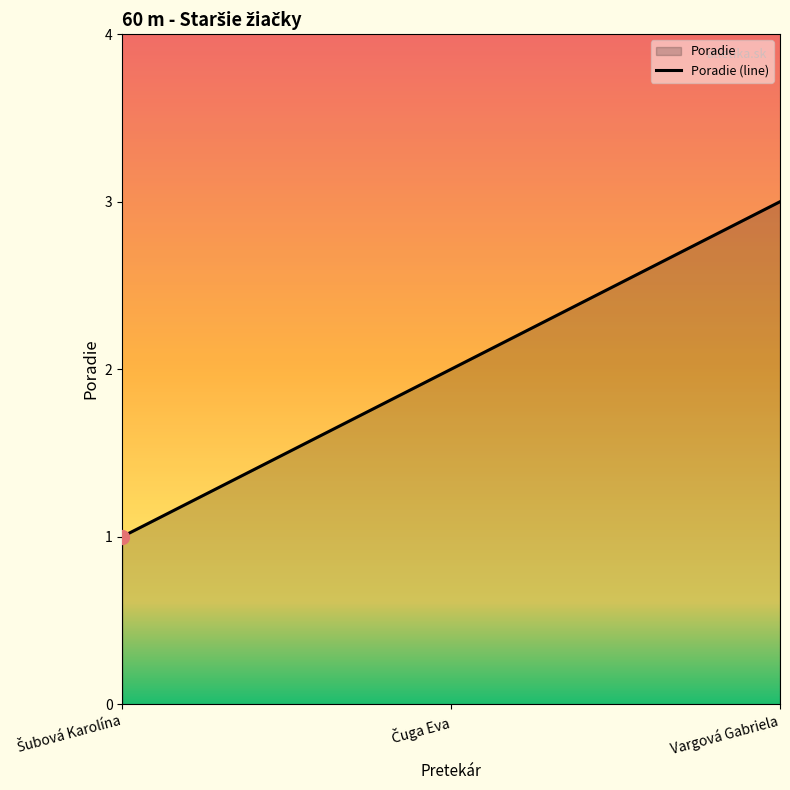

Does the chart display data point markers on the line(s)?

No